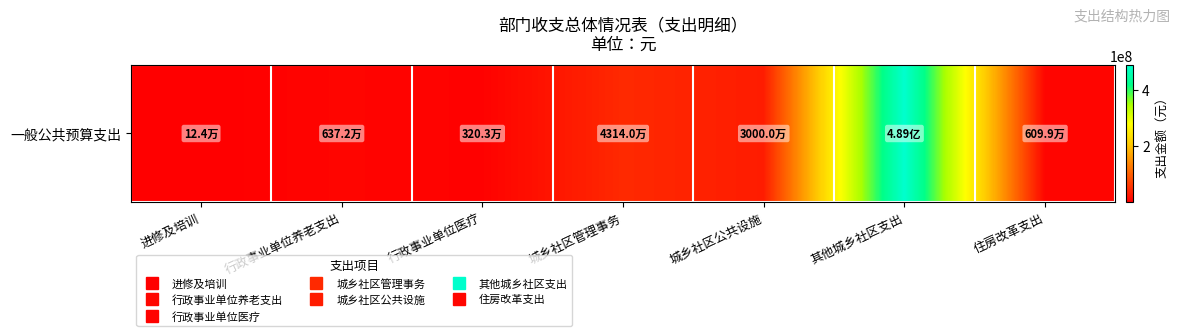

At which label is the value closest to 244327809?

城乡社区管理事务